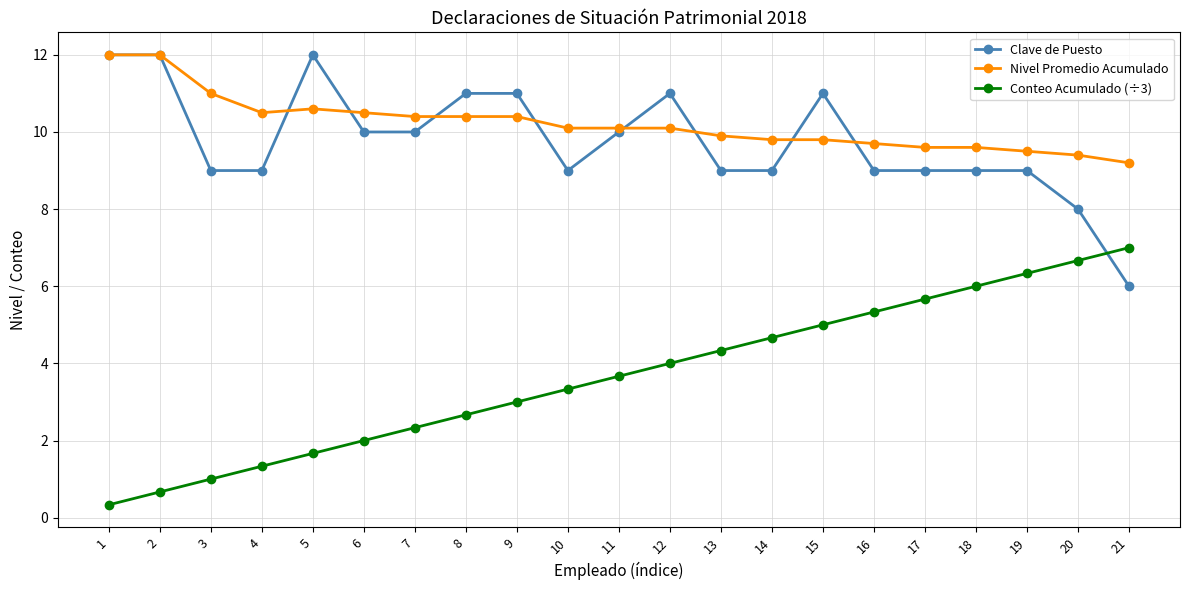

How many lines are shown in the chart?

3